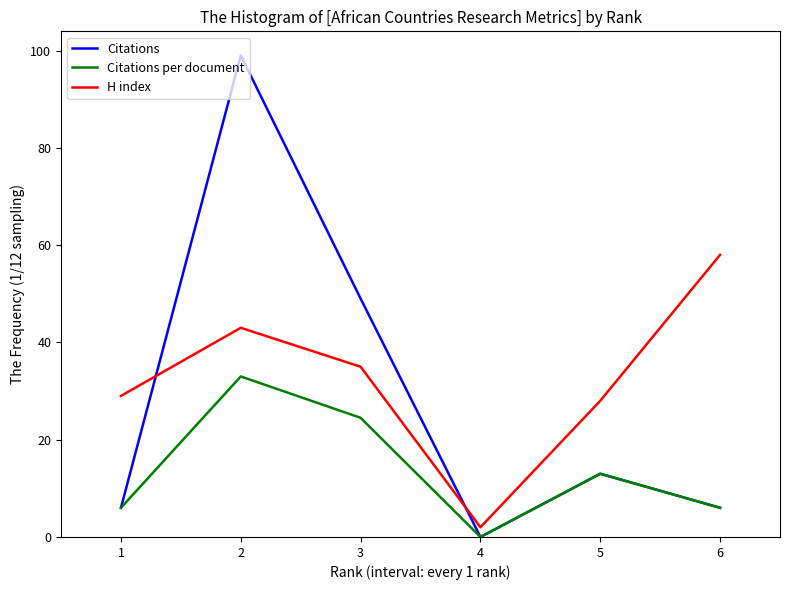

How many values in the Citations per document series are below 13?

3